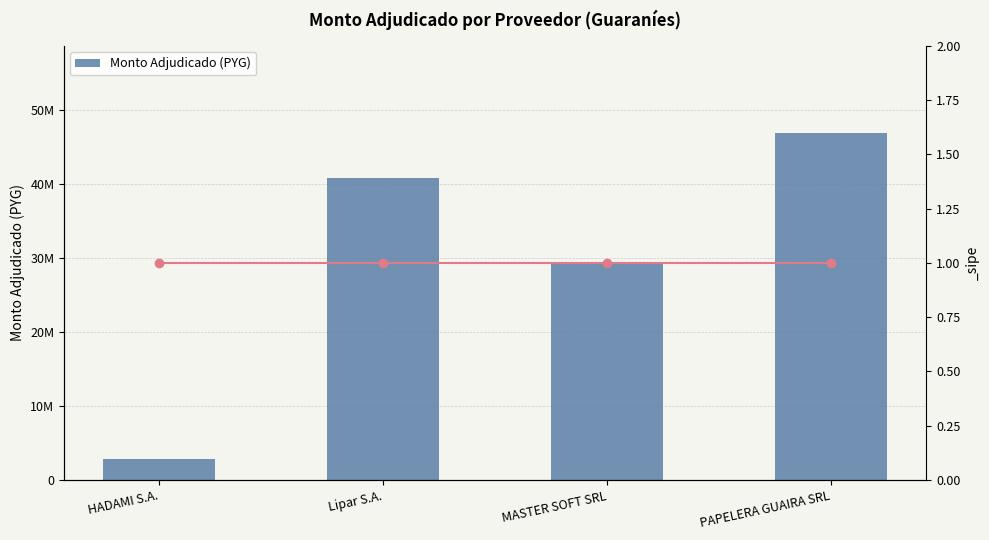

What is the sum of all values?

119941248